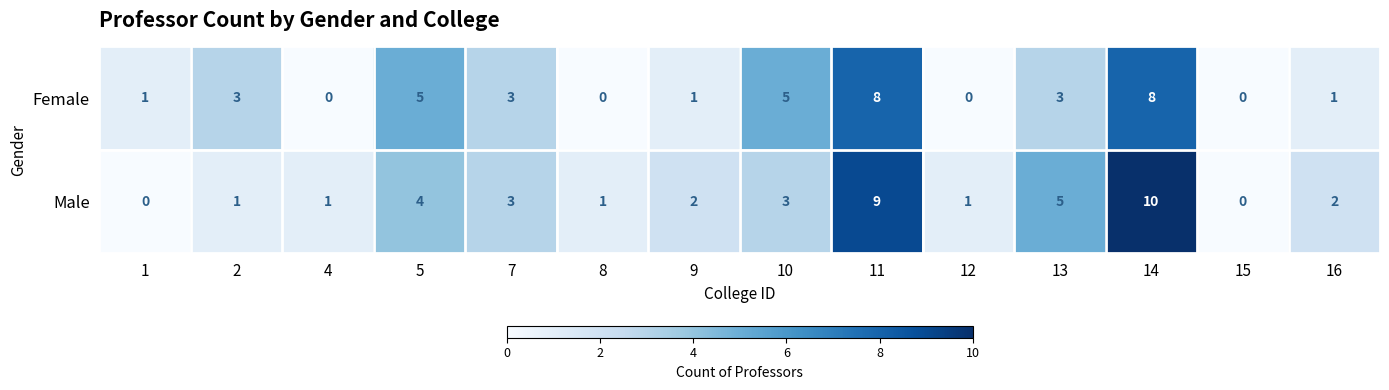

What is the greatest value displayed?

10